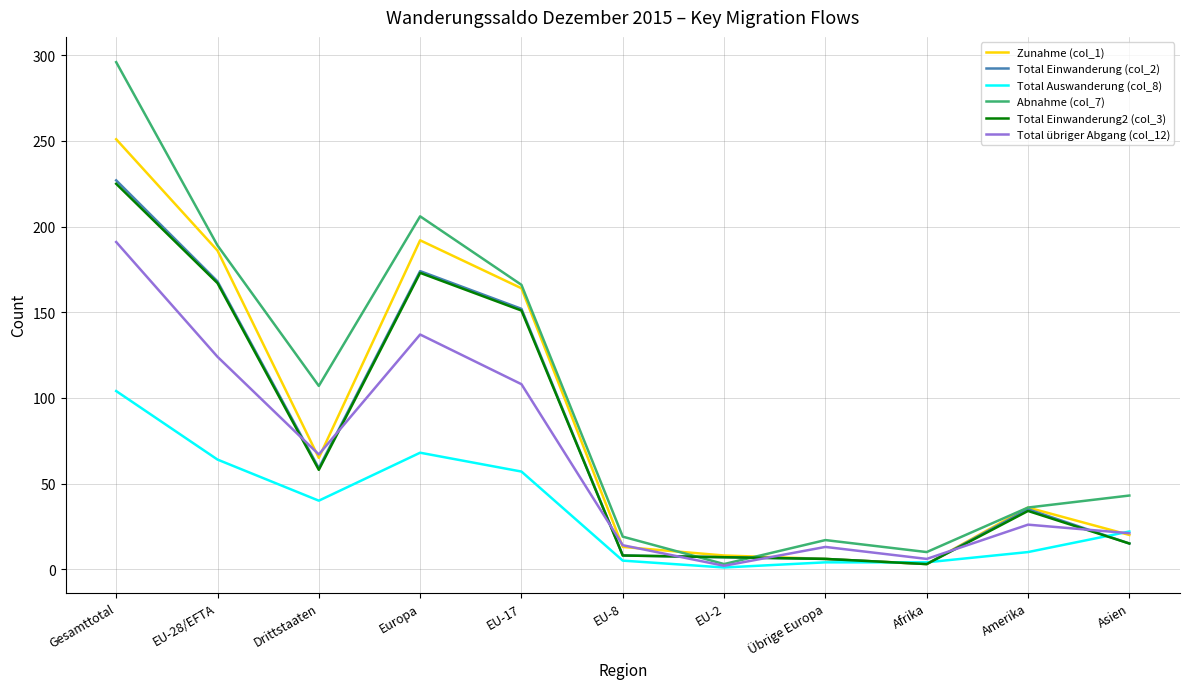

Is it true that Total Einwanderung2 (col_3) equals 58 at Drittstaaten?

True